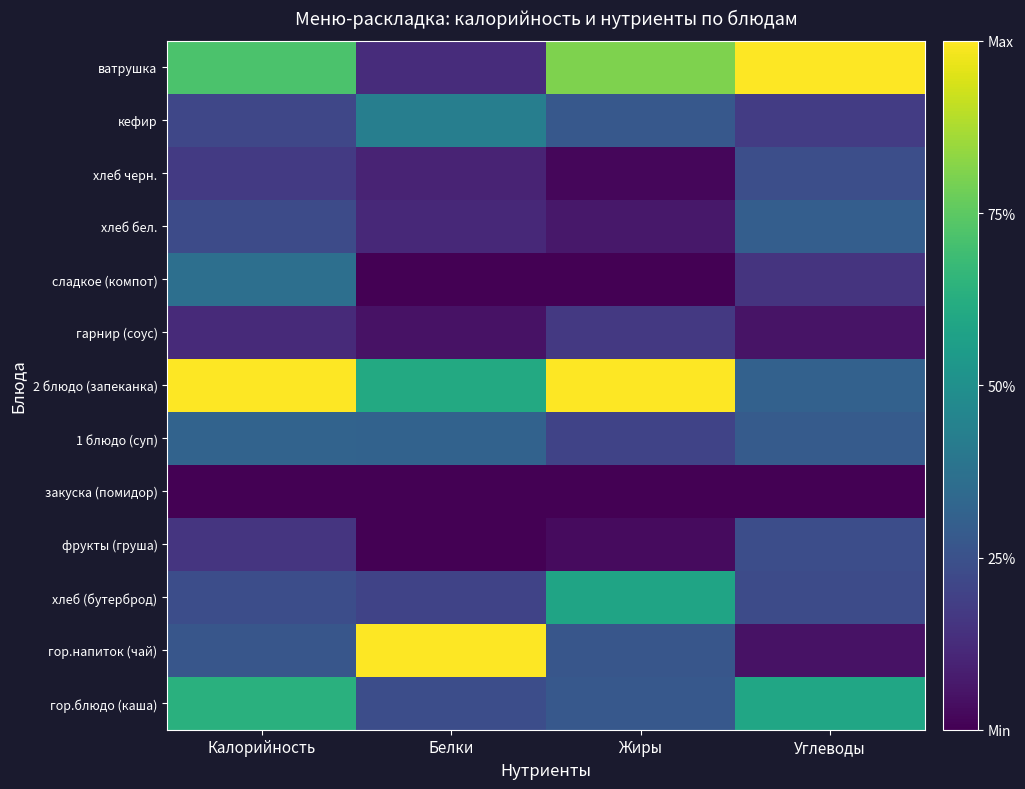

Which label corresponds to the largest value in the chart?

Белки